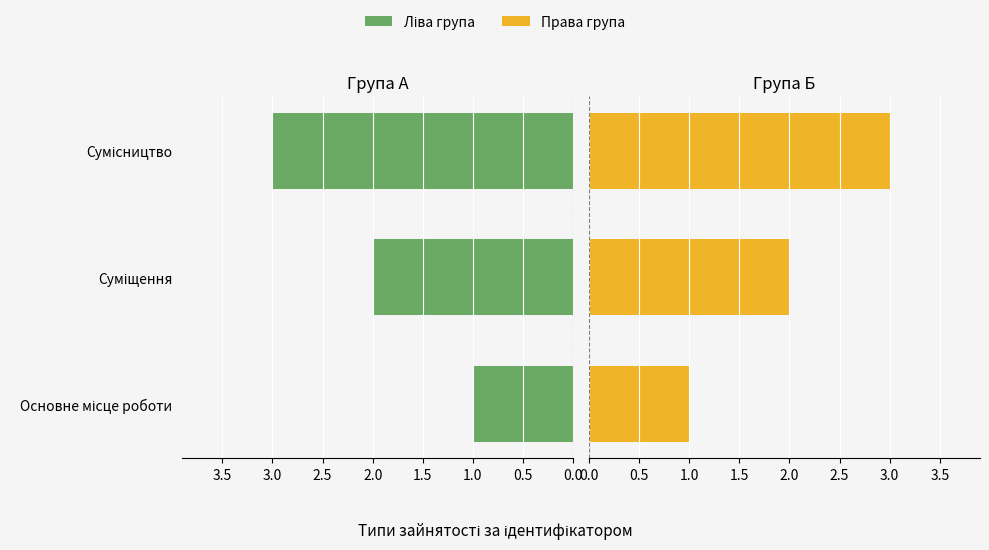

What are all the series names shown in the legend?

Ліва група, Права група